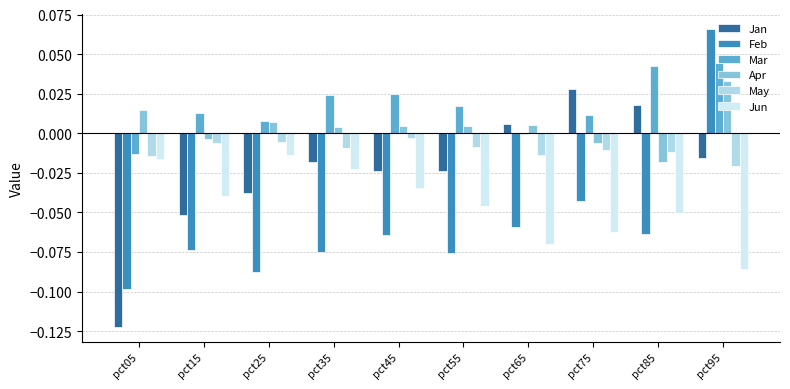

Is it true that Jan equals -0.0 at pct35?

True